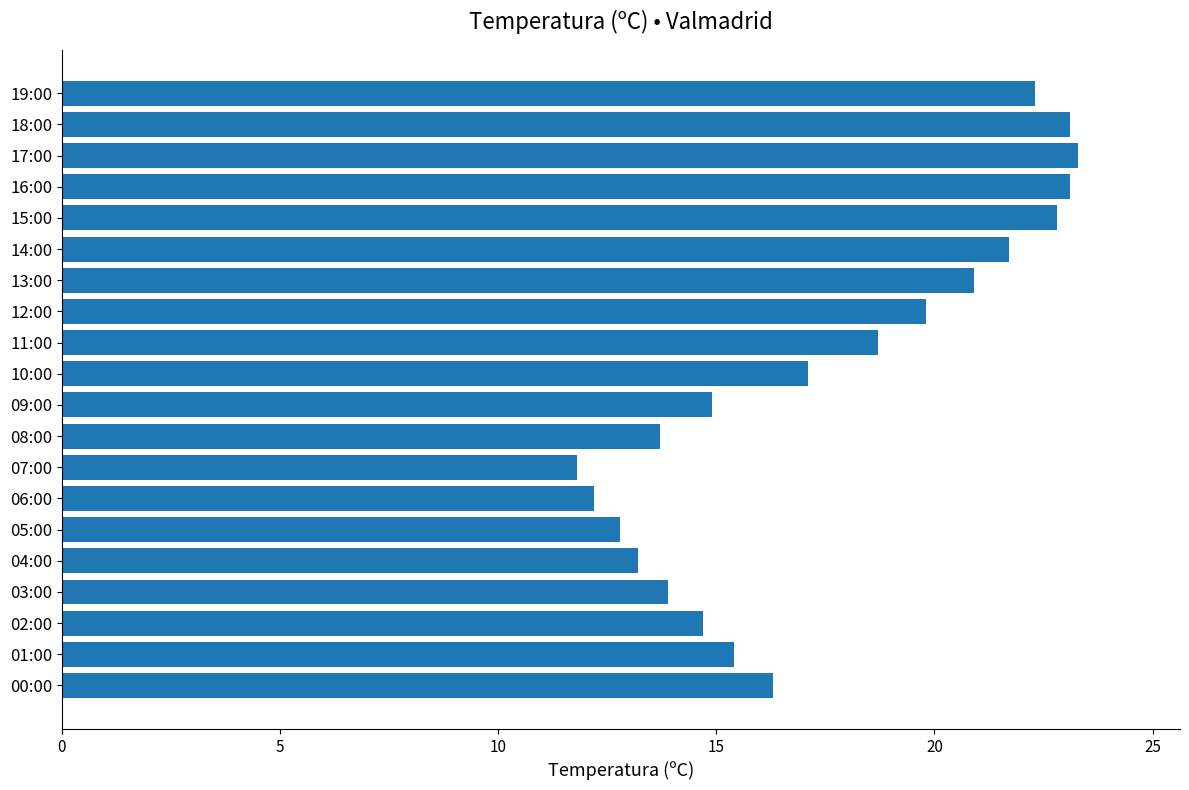

What position from the top is 05:00?

15